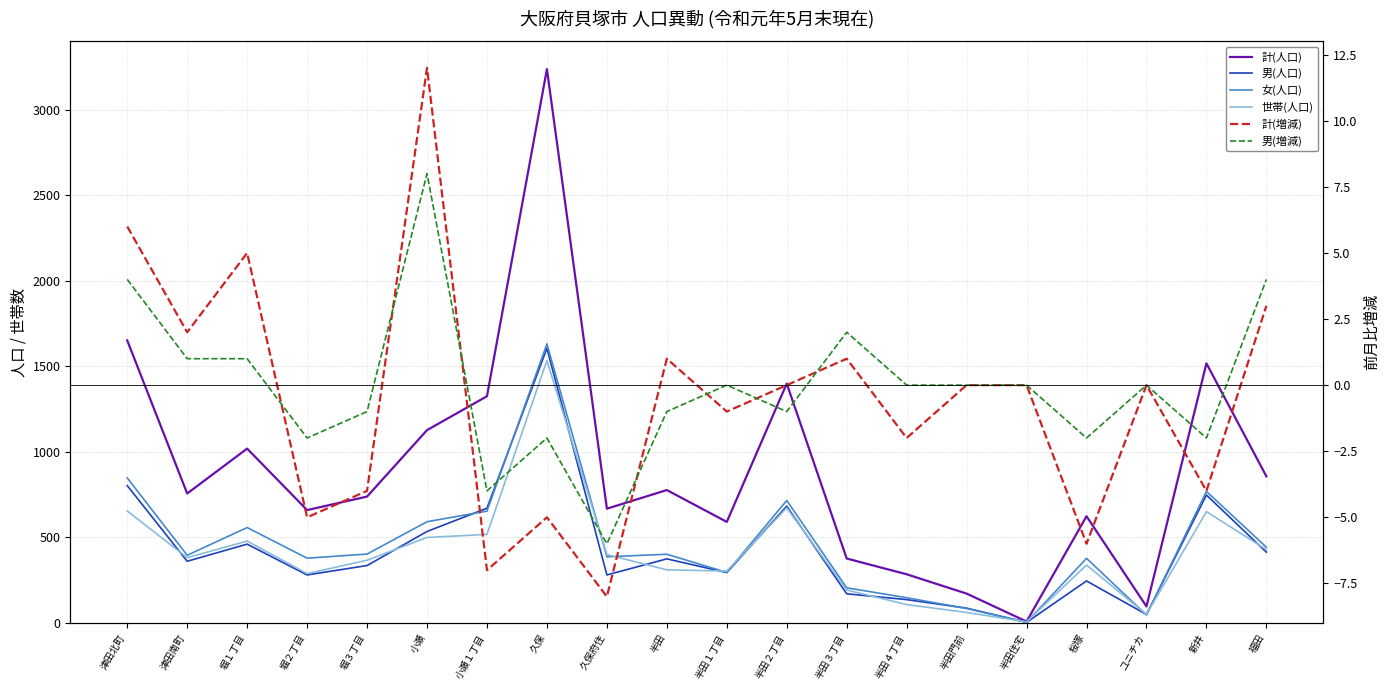

At which label is 女(人口) closest to 818?

津田北町